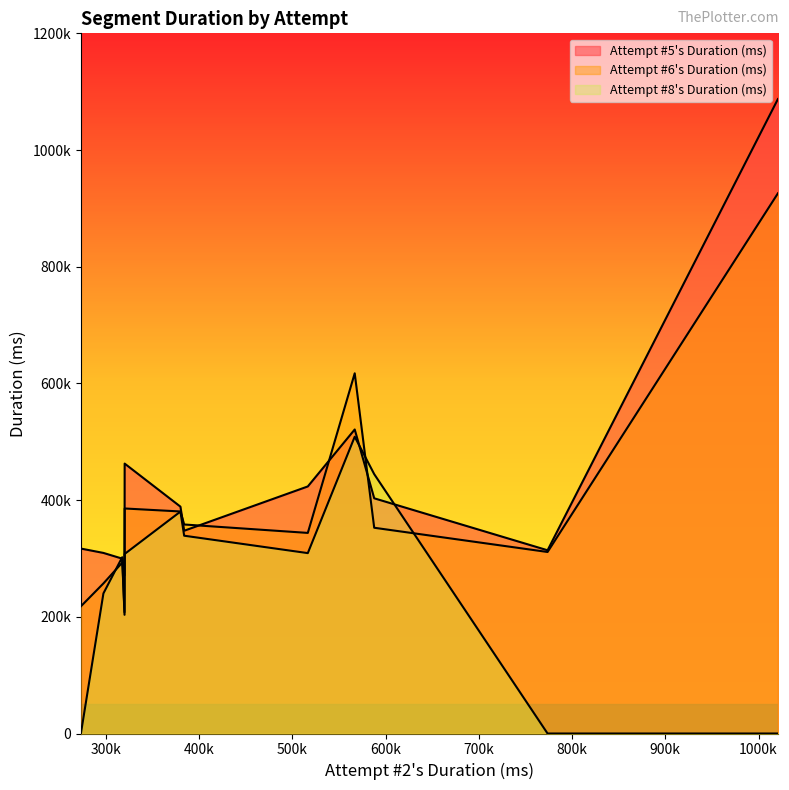

Does the chart display data point markers on the line(s)?

No